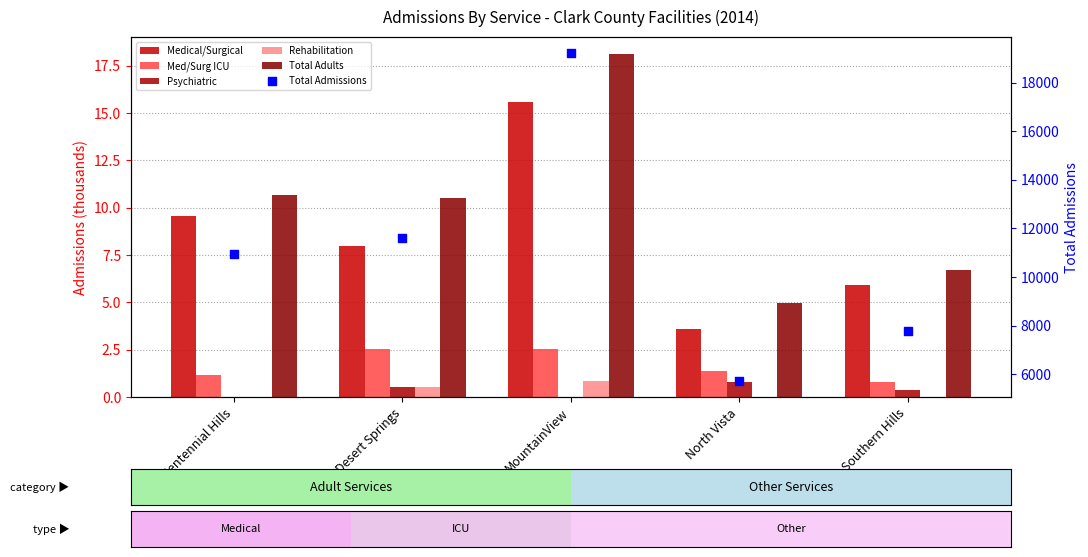

What is the total value across all series at Desert Springs?

11609.1